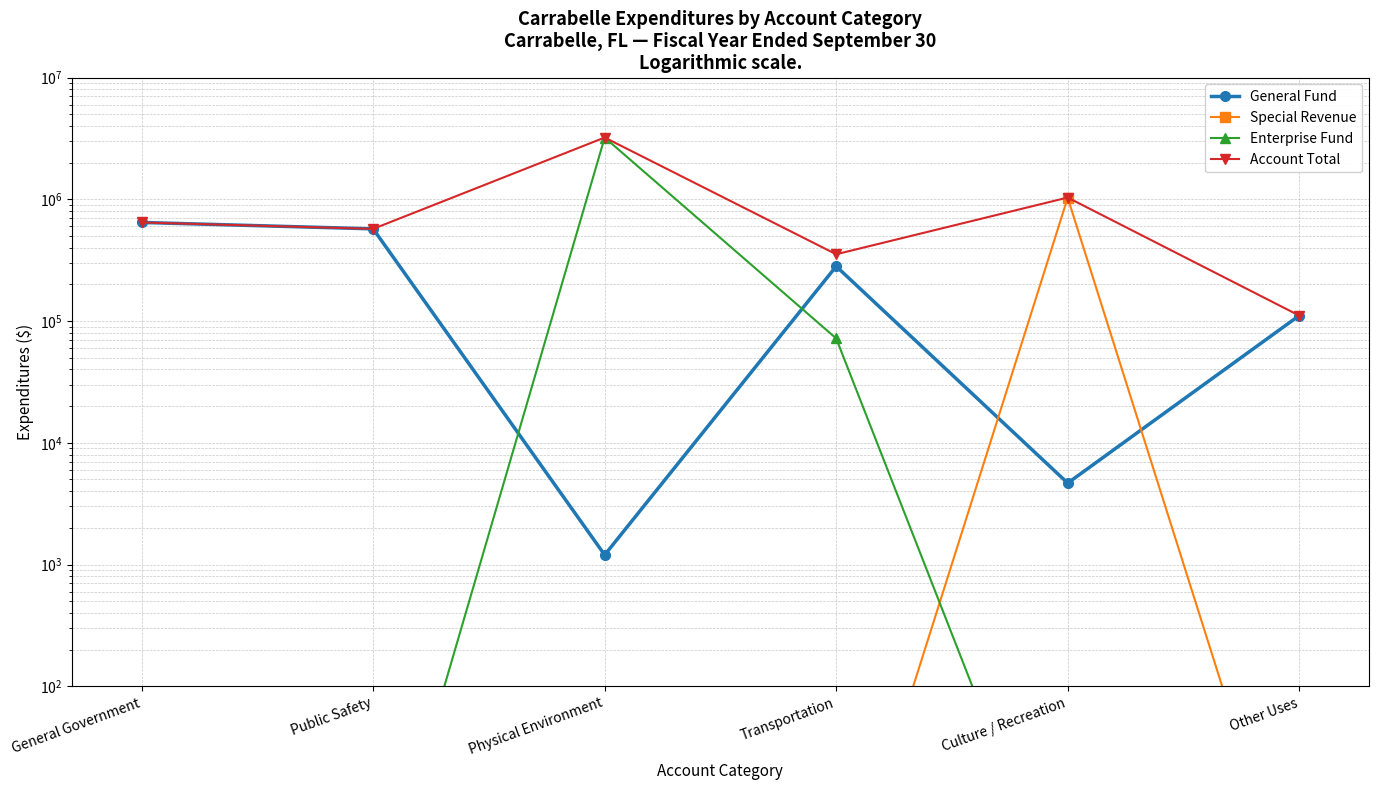

Which series changed the most between Transportation and Culture / Recreation?

Special Revenue